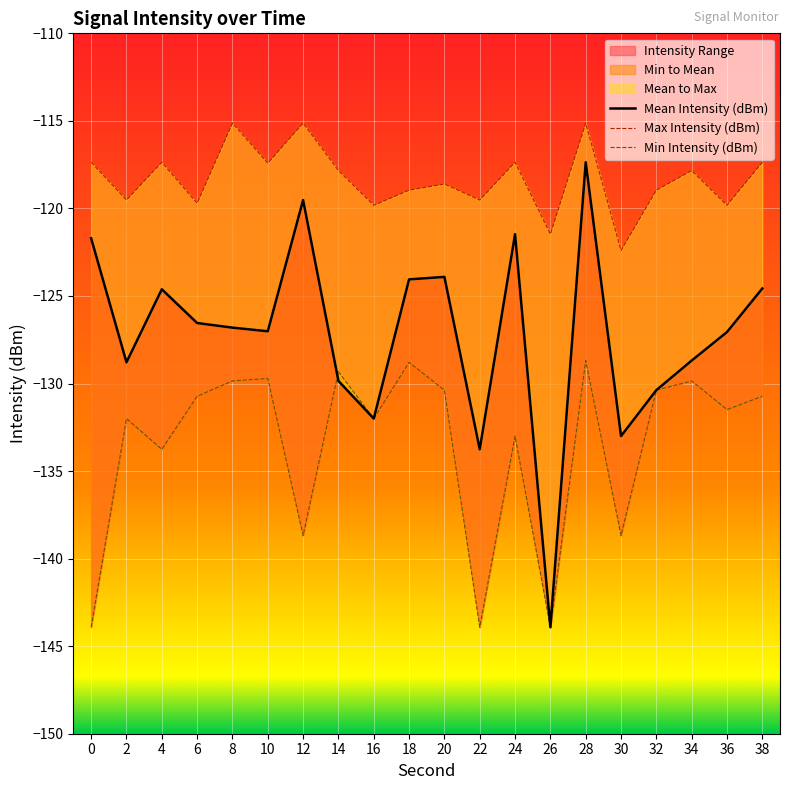

What is the value of the Mean Intensity (dBm) point at the 9th from the left?

-132.0